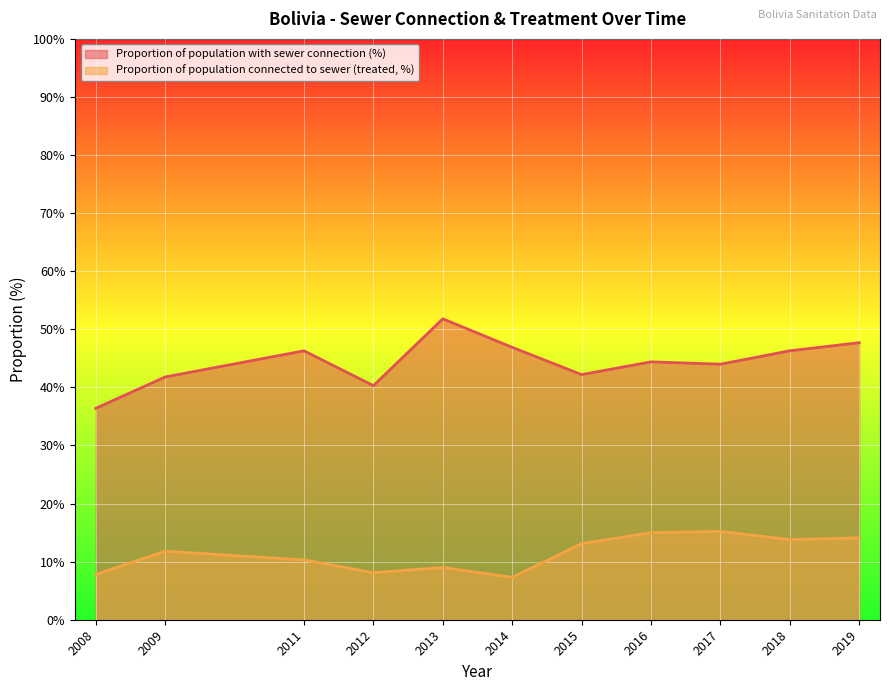

Reading left to right, what are all the values shown in this chart?

Proportion of population with sewer connection (%): 2008=36.4	2009=41.8	2011=46.3	2012=40.3	2013=51.8	2014=46.9	2015=42.2	2016=44.4	2017=44.0	2018=46.3	2019=47.7
Proportion of population connected to sewer (treated, %): 2008=7.8	2009=11.8	2011=10.3	2012=8.1	2013=9.0	2014=7.3	2015=13.1	2016=15.0	2017=15.2	2018=13.8	2019=14.1